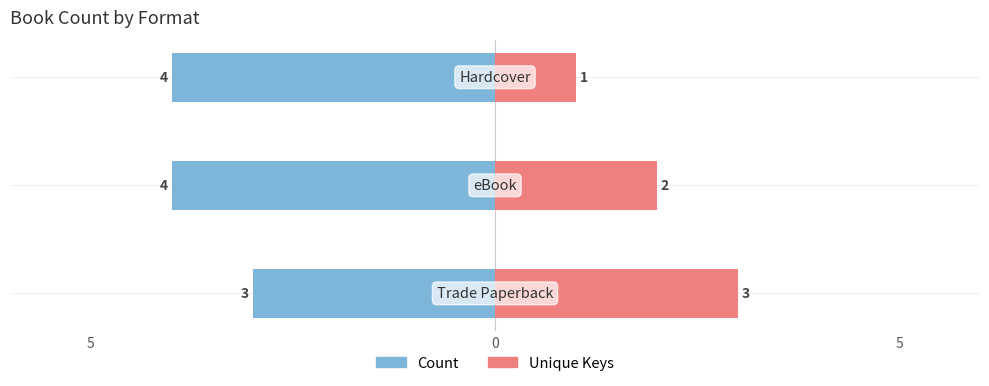

What is the maximum value for Unique Keys?

3